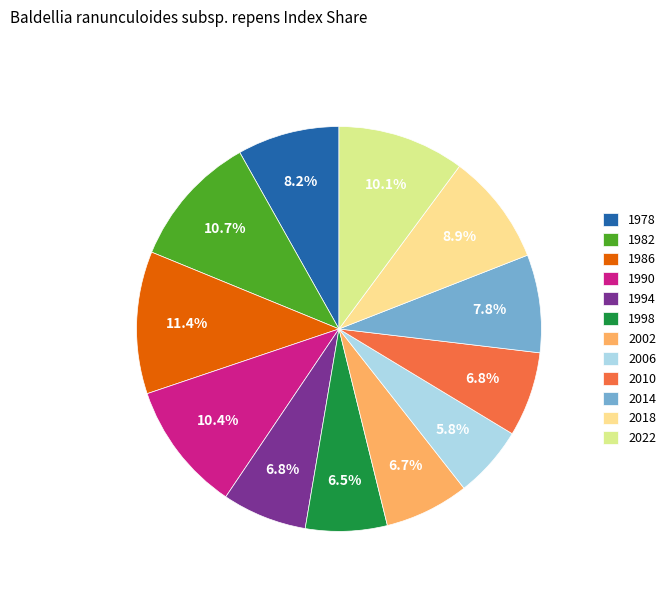

To the nearest percent, what is the difference between the 1978 and 2006 slice percentages?

2%